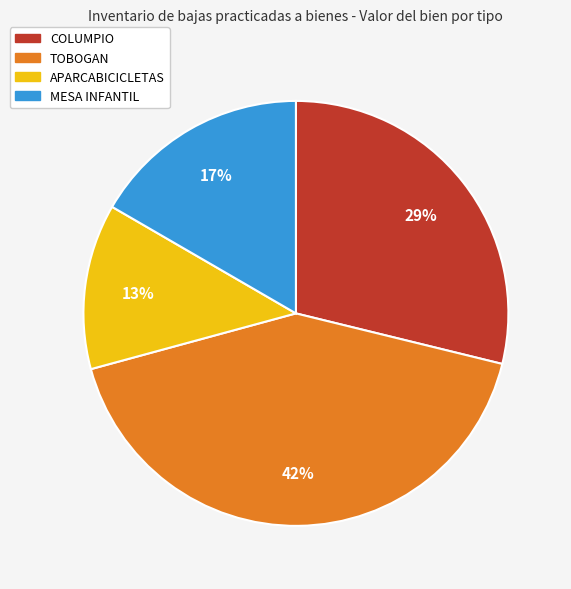

Does any single category account for the majority?

No